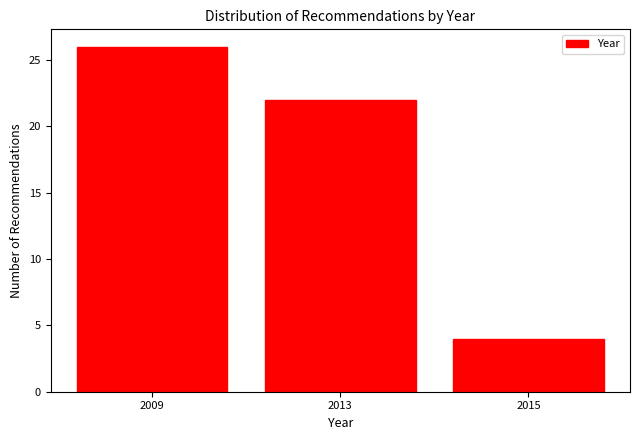

Reading left to right, what are all the values shown in this chart?

26	22	4